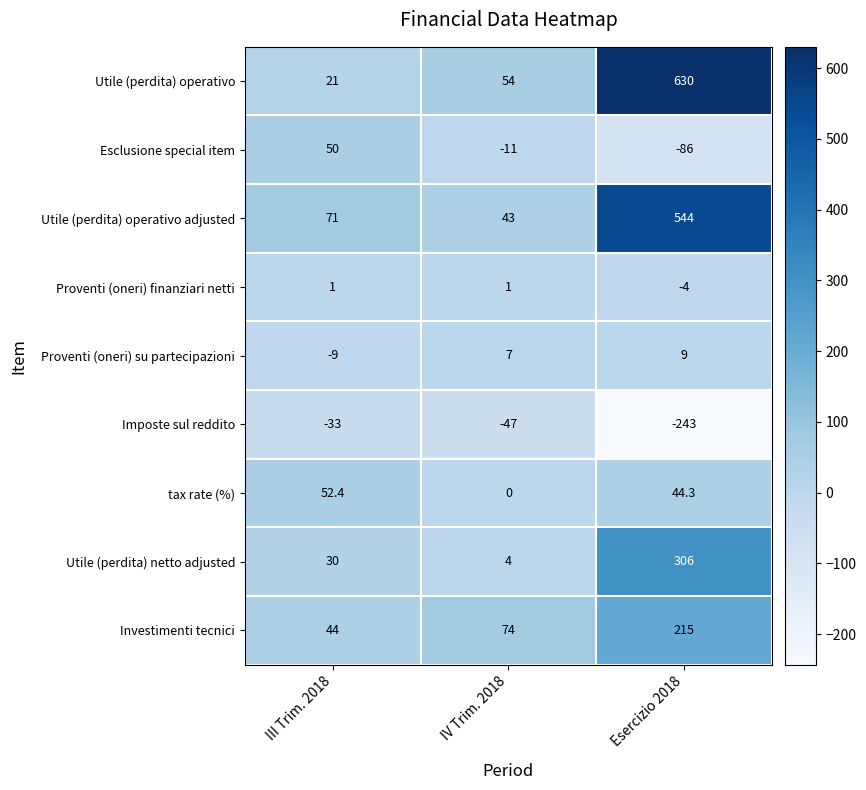

What is the difference between the highest and lowest values at IV Trim. 2018?

121.0